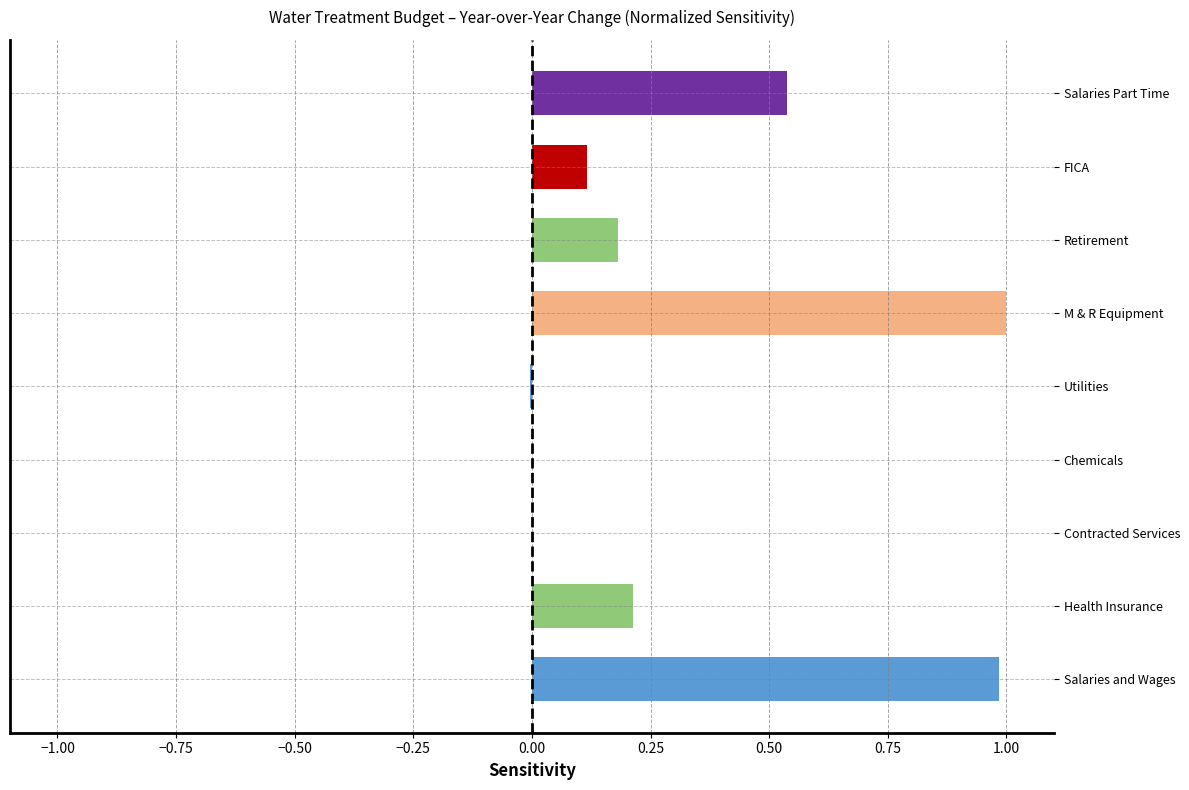

What is the change in value from M & R Equipment to Salaries Part Time?

-0.5